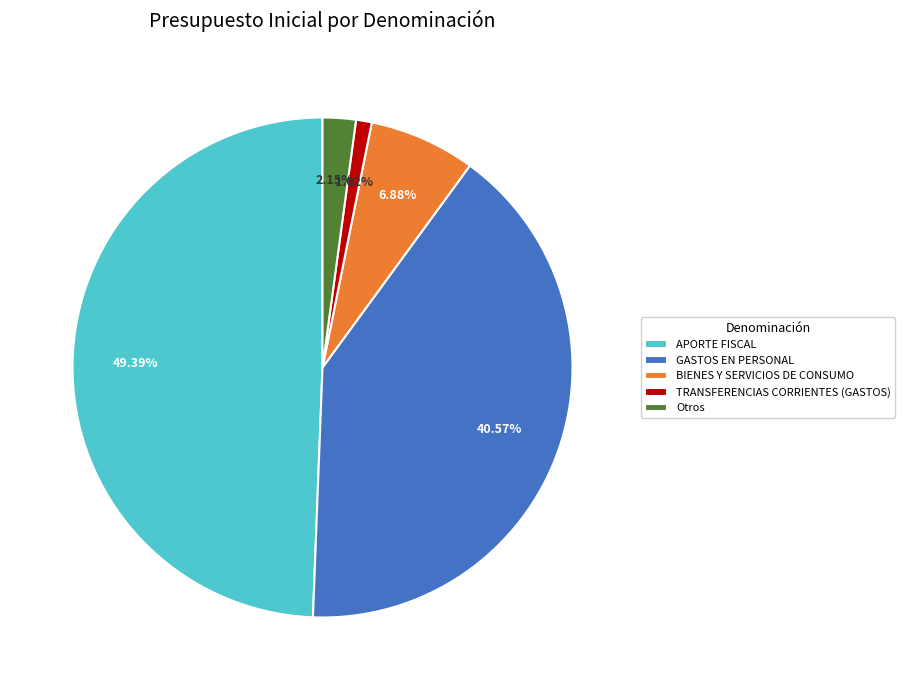

Do APORTE FISCAL and BIENES Y SERVICIOS DE CONSUMO together represent more than half of the pie?

Yes